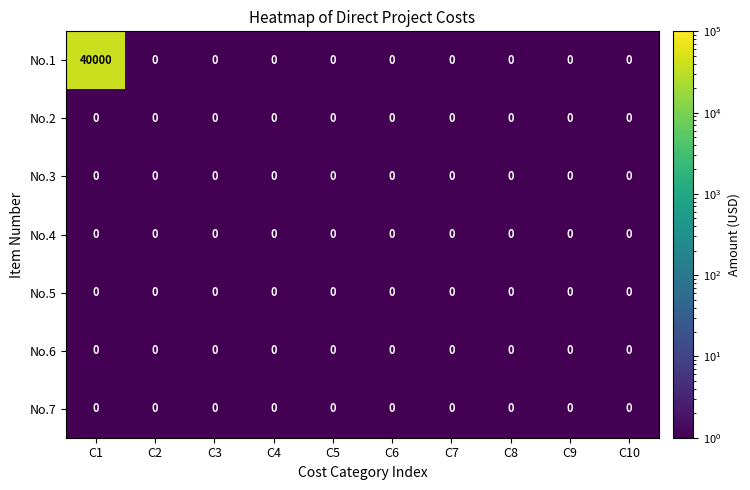

What is the difference between the No.1 values at C3 and C1?

40000